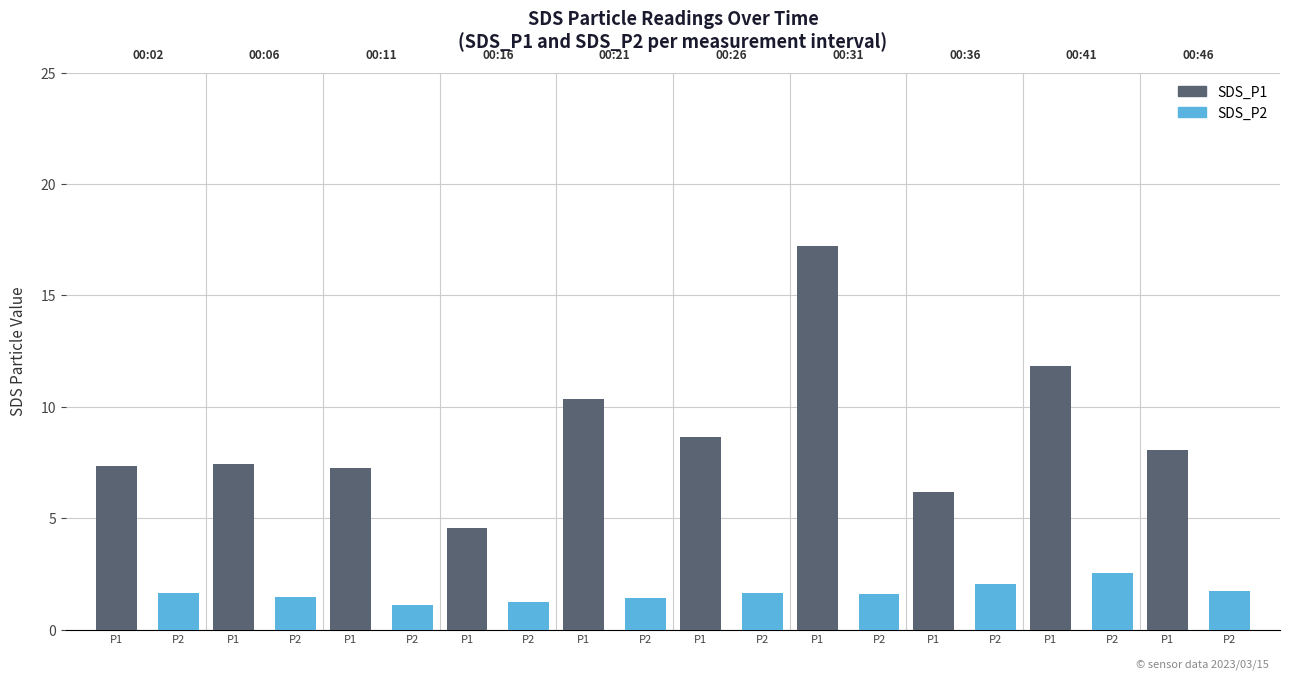

What is the greatest value displayed?

17.2